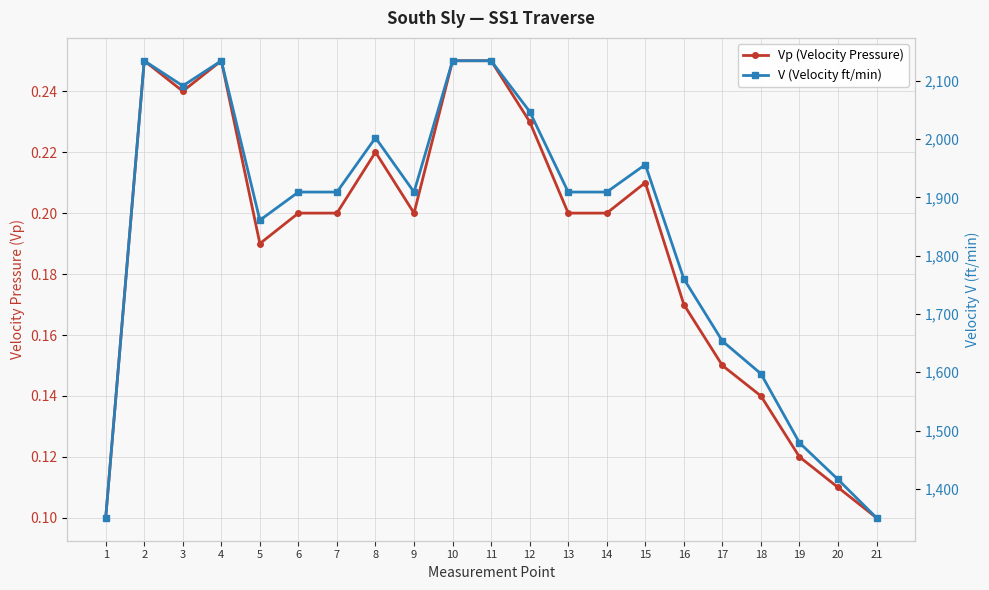

The Vp (Velocity Pressure) series shows 0.3 at 5. True or false?

False